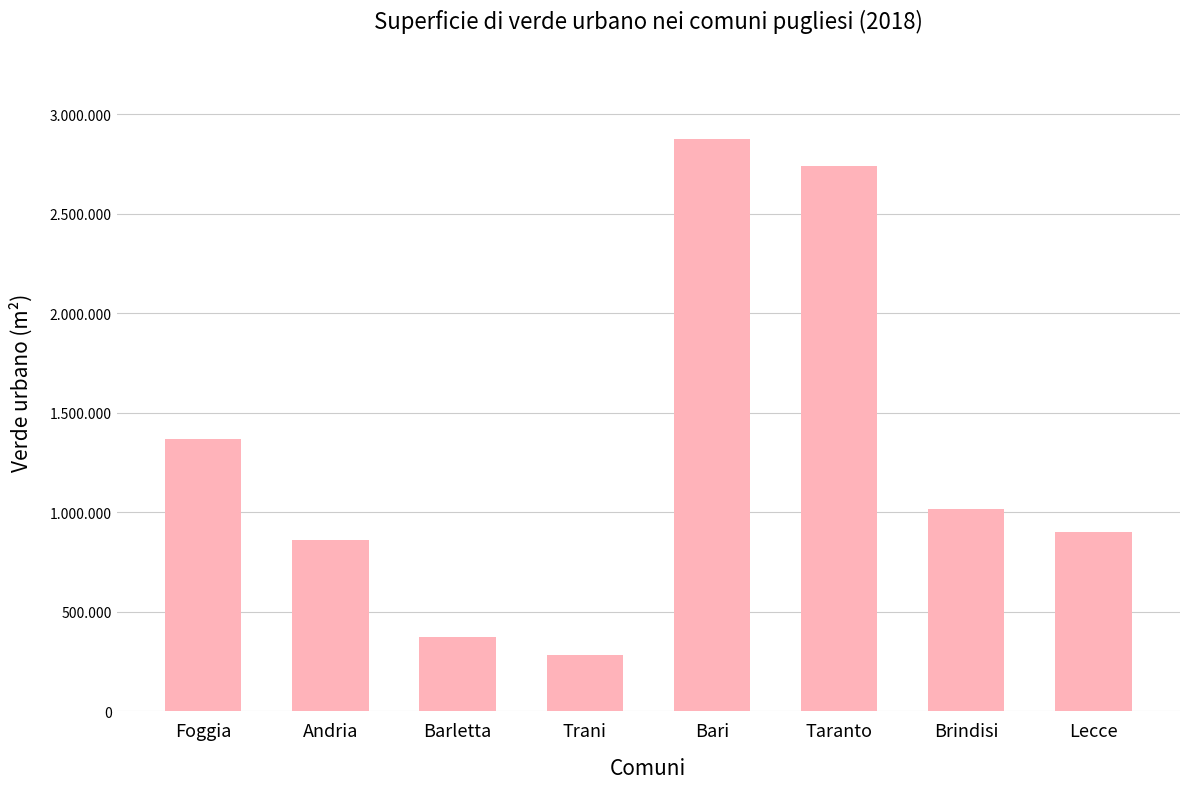

What is the change in value from Andria to Trani?

-579554